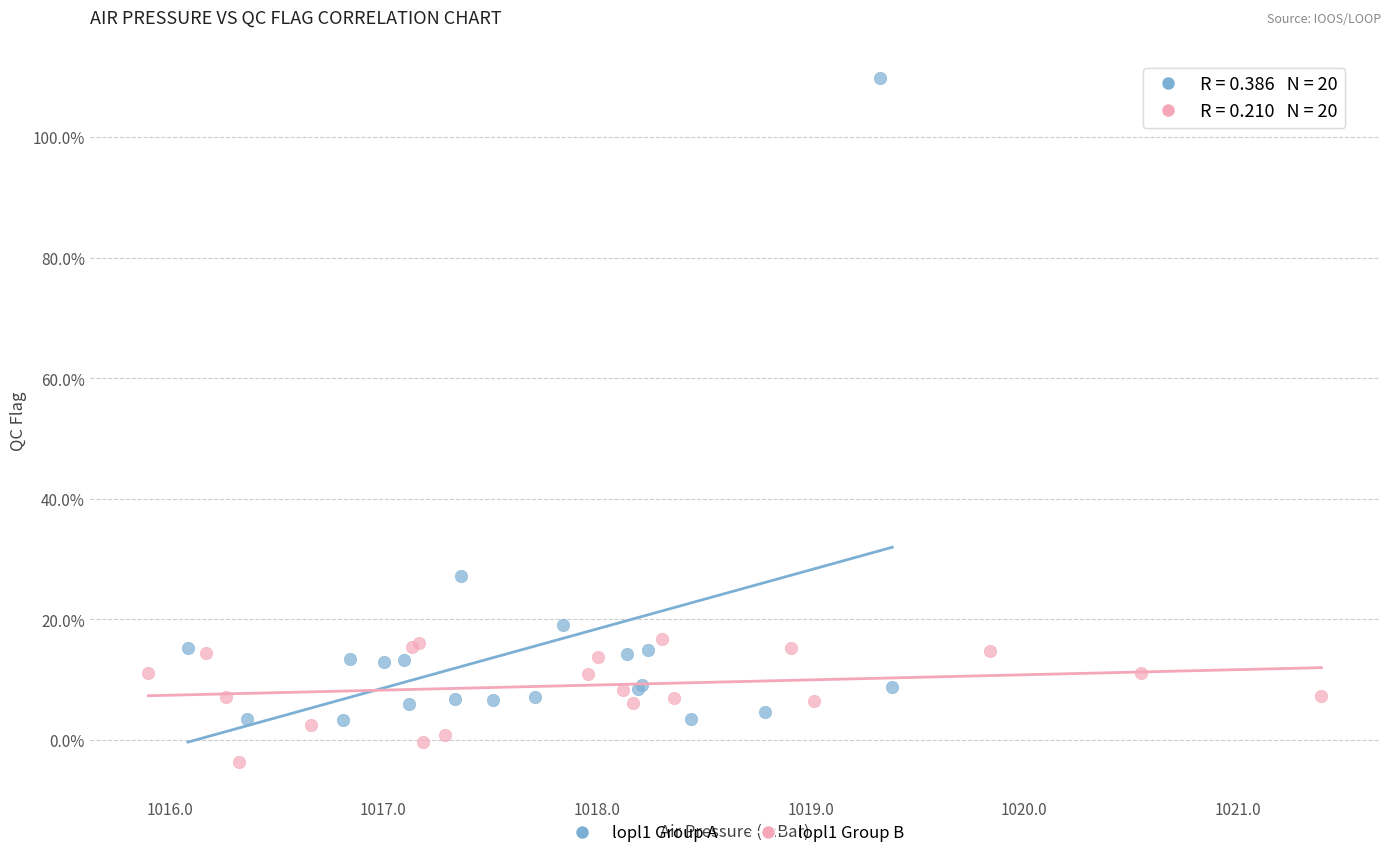

What are all the series names shown in the legend?

lopl1 Group A, lopl1 Group B